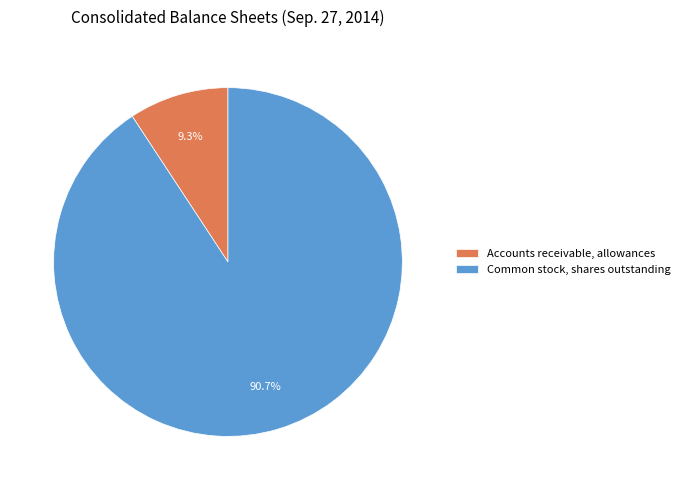

To the nearest percent, what percentage of the pie is Common stock, shares outstanding?

91%